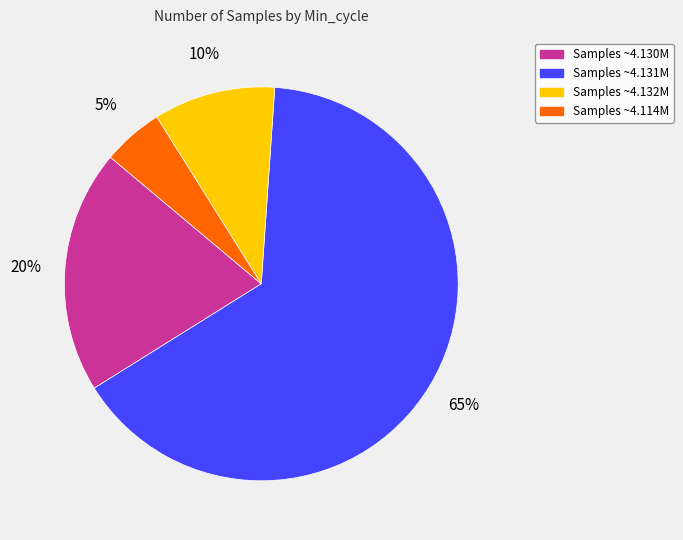

To the nearest percent, what is the difference between the largest and smallest slice percentages?

60%